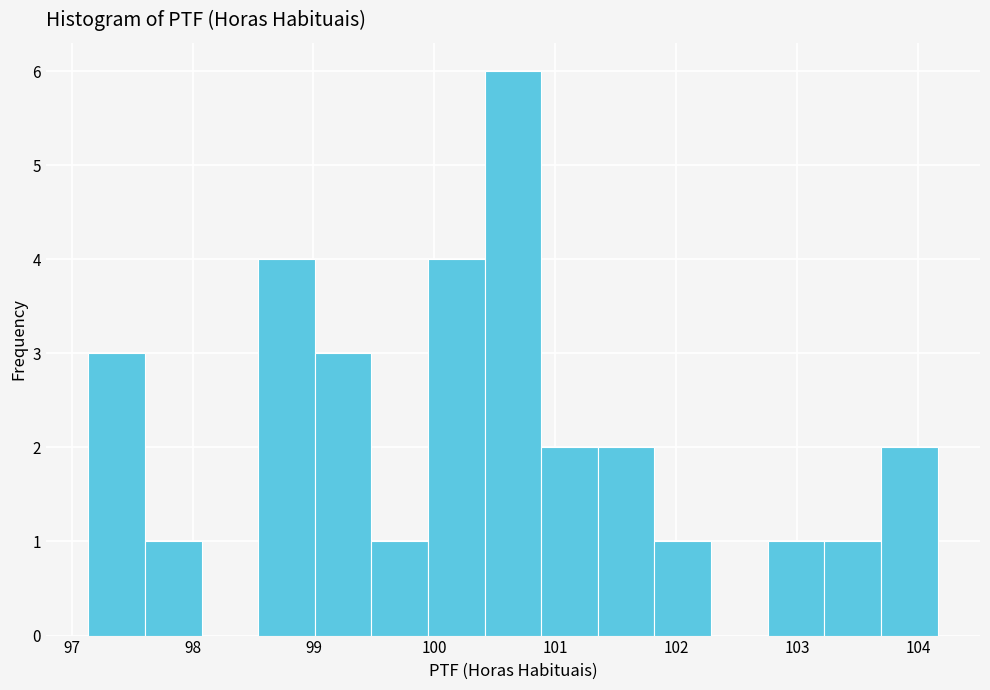

Reading left to right, transcribe this chart: for each bar, give the range it covers on the x-axis and its height. Neither the bar edges nor the heights are printed on the chart, so give them approximately, as read against the axes.

97.1 to 97.6: 3
97.6 to 98.1: 1
98.1 to 98.5: 0
98.5 to 99.0: 4
99.0 to 99.5: 3
99.5 to 99.9: 1
99.9 to 100.4: 4
100.4 to 100.9: 6
100.9 to 101.4: 2
101.4 to 101.8: 2
101.8 to 102.3: 1
102.3 to 102.8: 0
102.8 to 103.2: 1
103.2 to 103.7: 1
103.7 to 104.2: 2